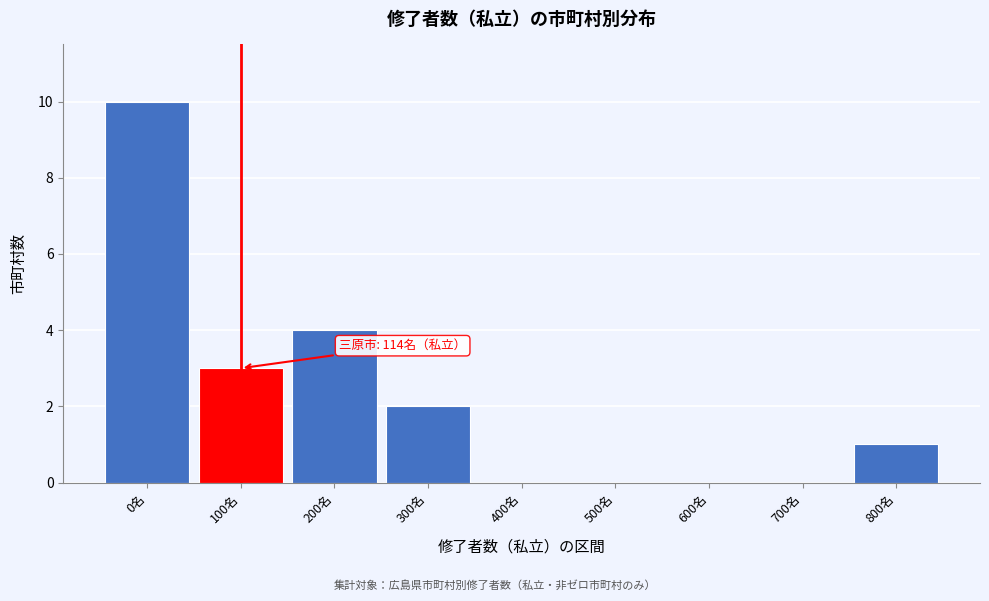

Reading left to right, extract all data points from this chart.

0名=10	100名=3	200名=4	300名=2	400名=0	500名=0	600名=0	700名=0	800名=1